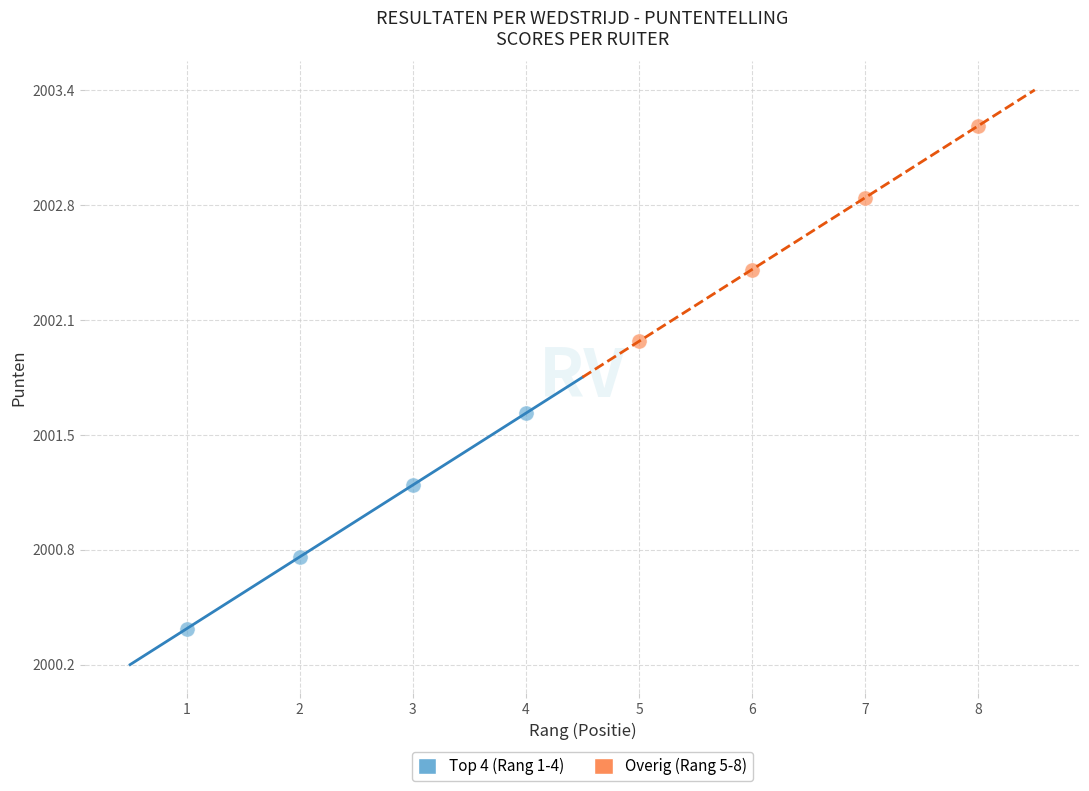

What are all the series names shown in the legend?

Top 4 (Rang 1-4), Overig (Rang 5-8)